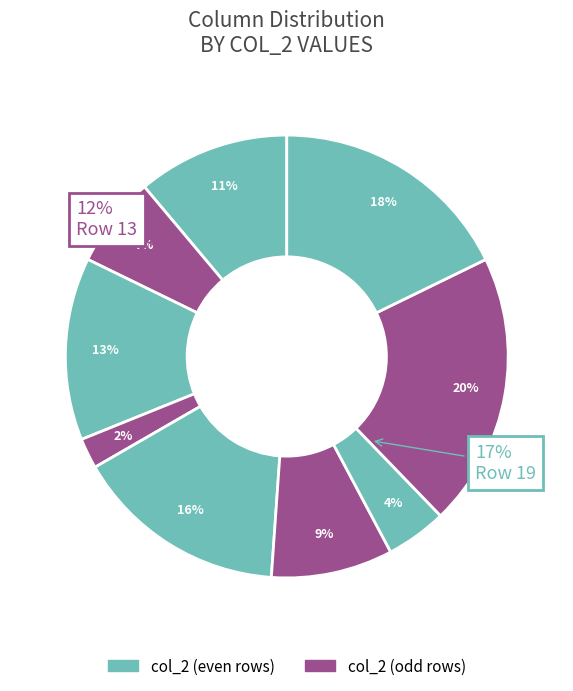

To the nearest percent, what is the difference between the largest and smallest slice percentages?

18%